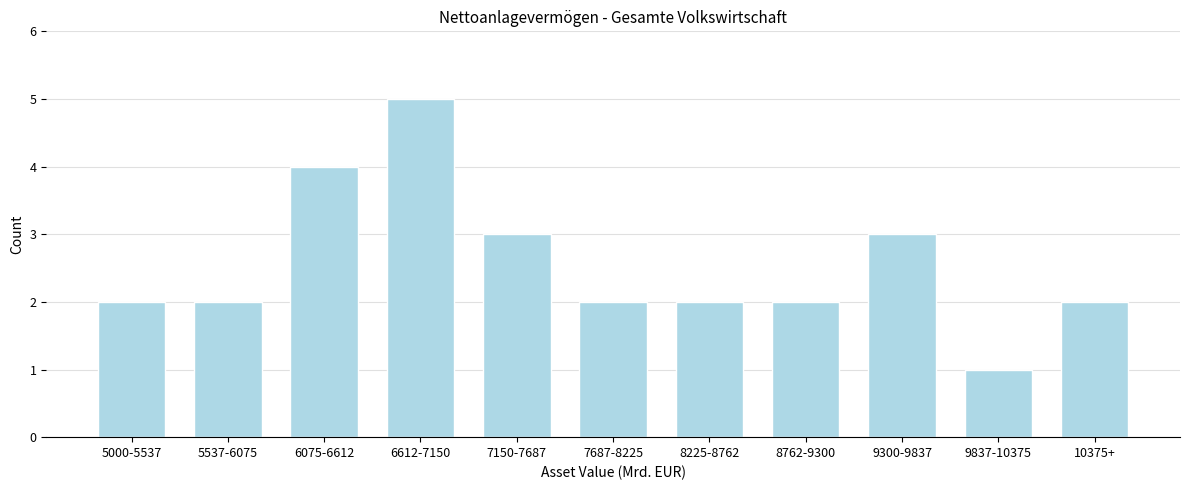

Reading left to right, what are all the values shown in this chart?

5000-5537=2	5537-6075=2	6075-6612=4	6612-7150=5	7150-7687=3	7687-8225=2	8225-8762=2	8762-9300=2	9300-9837=3	9837-10375=1	10375+=2